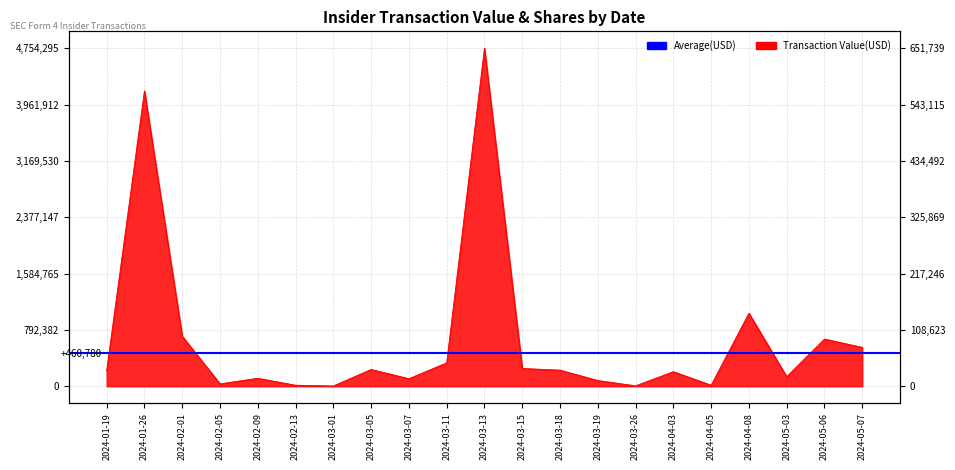

What is the greatest value displayed?

4754295.0